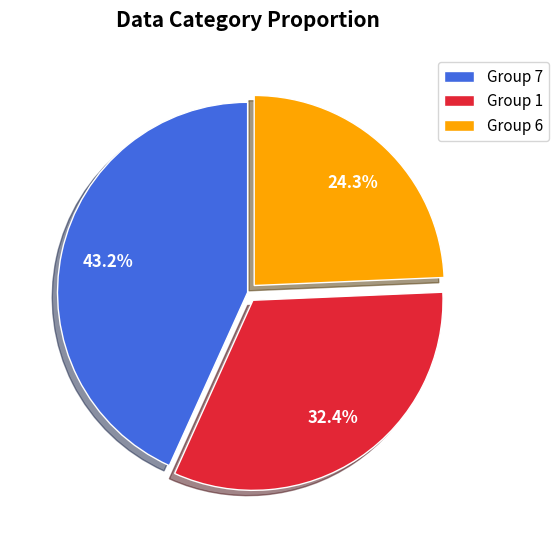

Rank the categories by value from lowest to highest.

Group 6, Group 1, Group 7